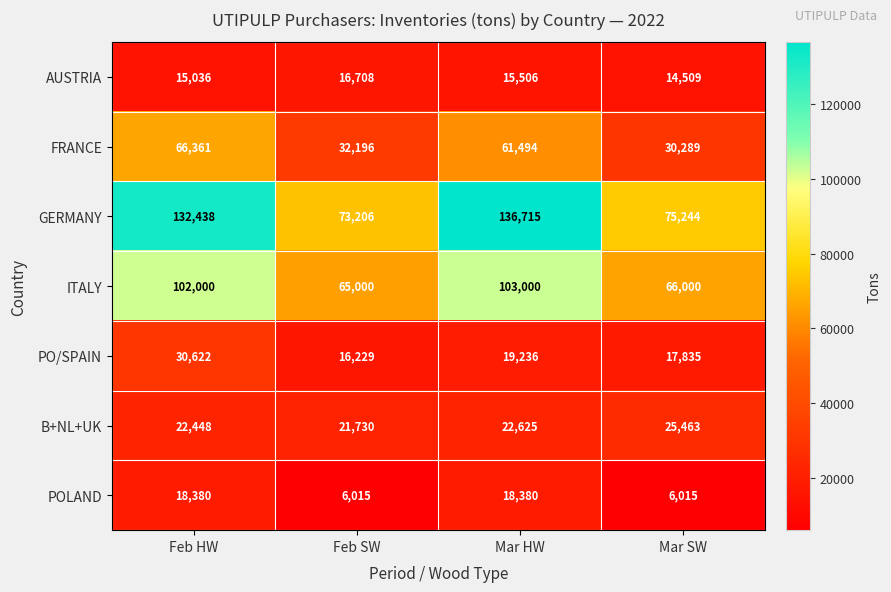

At which label is GERMANY closest to 104960?

Feb HW